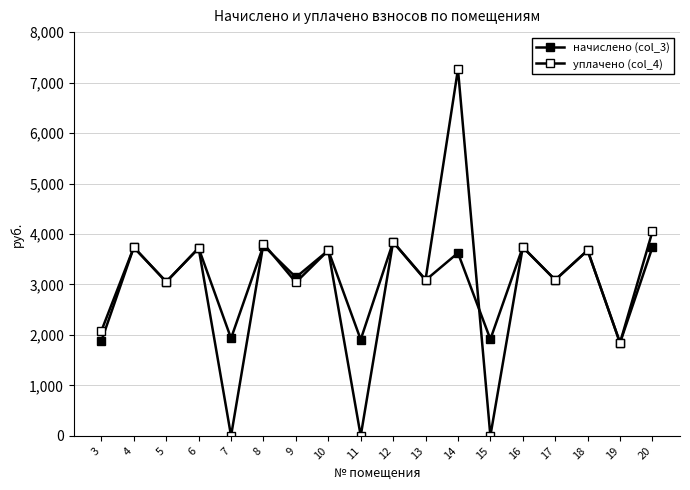

How many lines are shown in the chart?

2